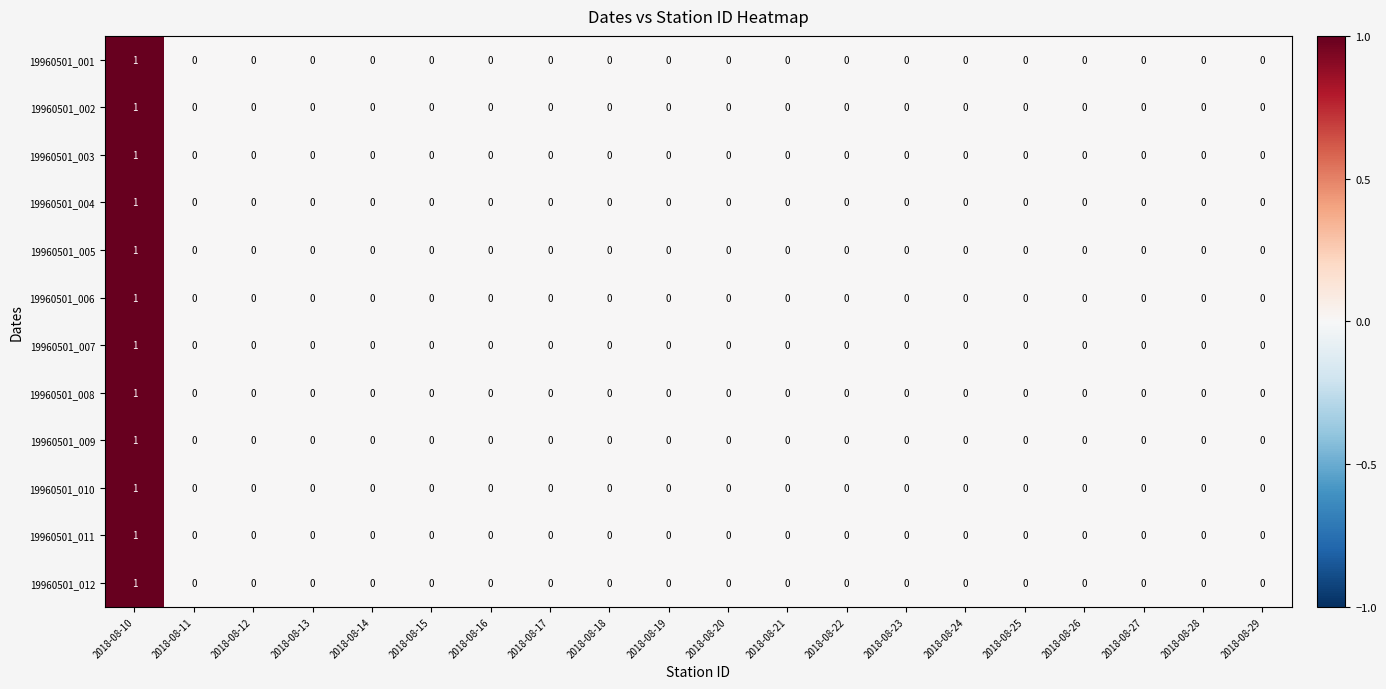

True or false: 19960501_006 has a value of 0 at 2018-08-20.

True